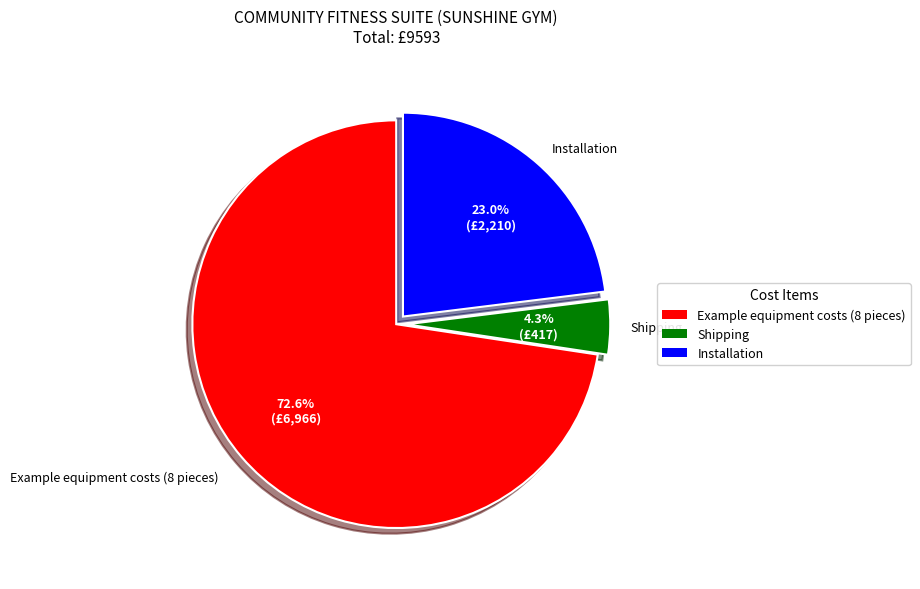

How many segments does this pie chart have?

3